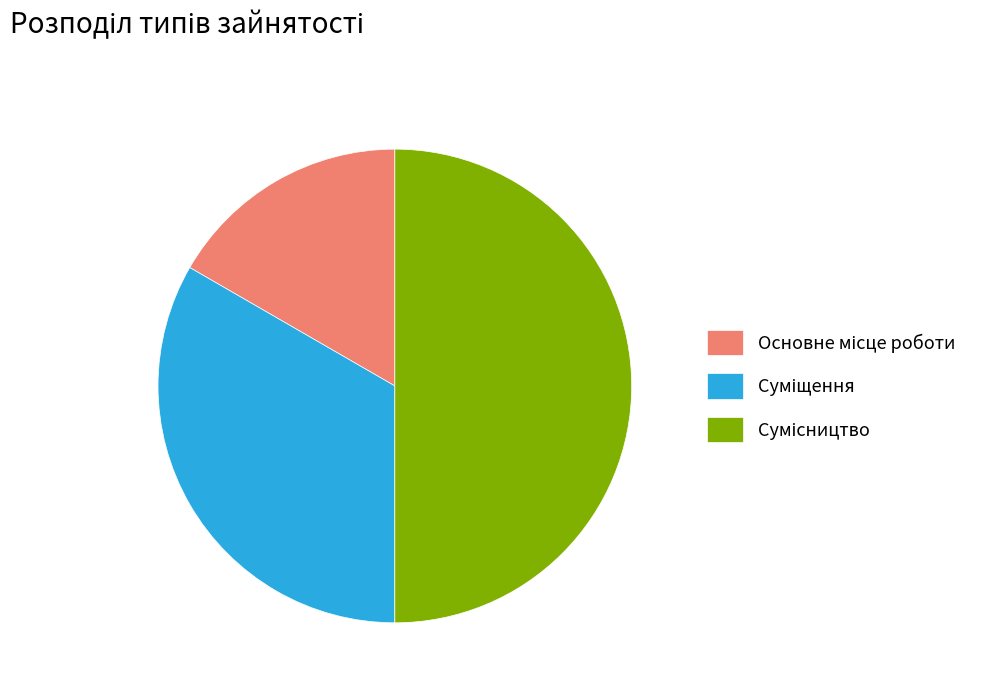

How many segments does this pie chart have?

3